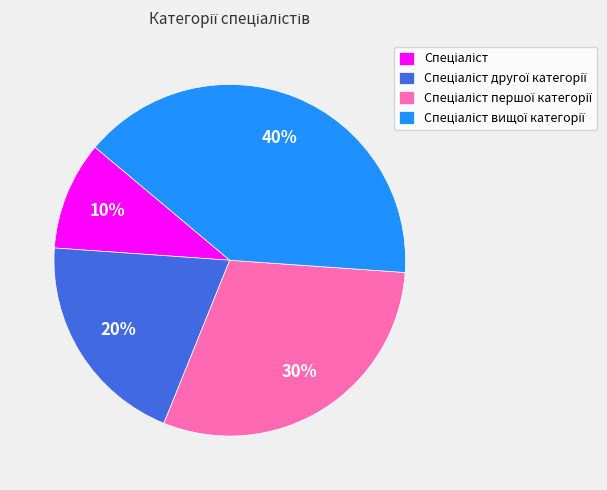

To the nearest percent, what is the average slice percentage?

25%